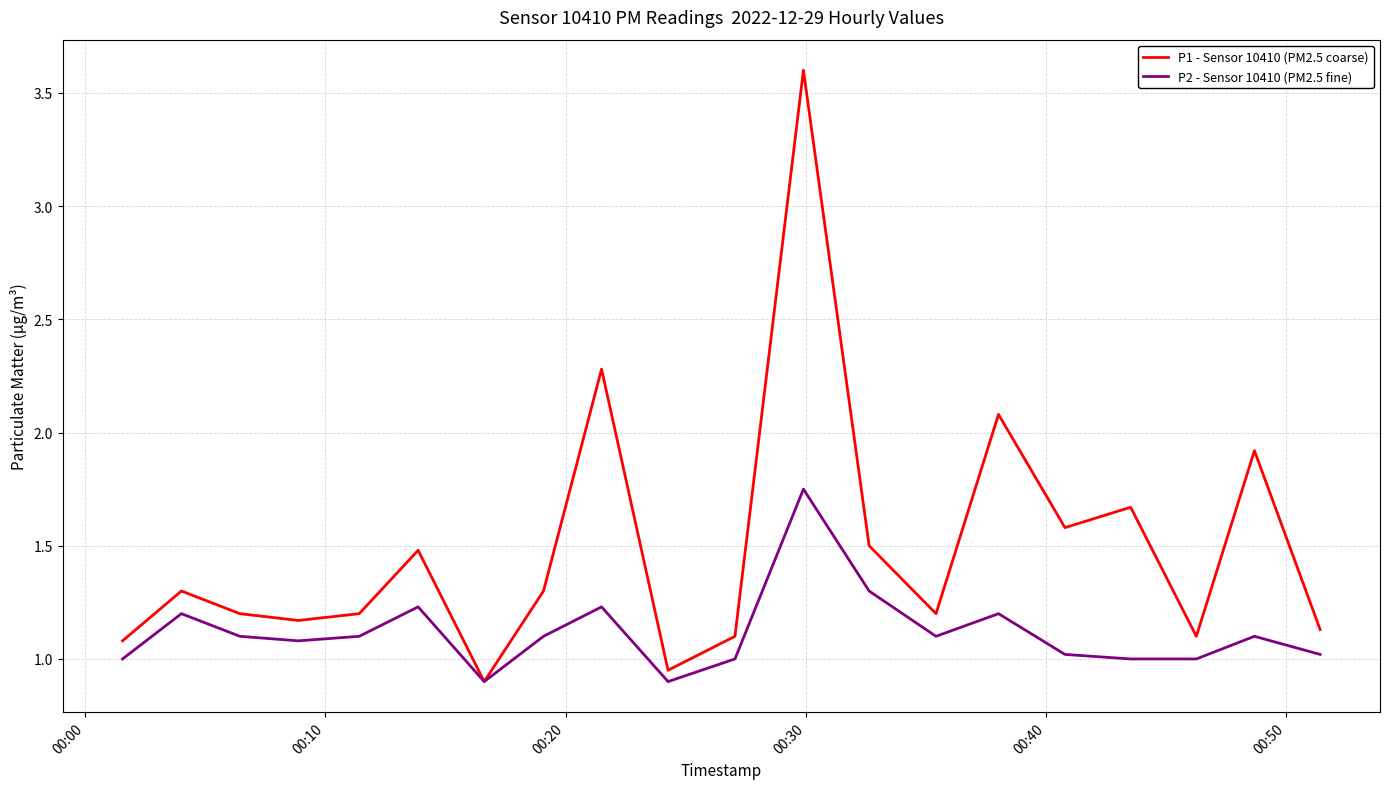

Which series has the largest range (max minus min)?

P1 - Sensor 10410 (PM2.5 coarse)